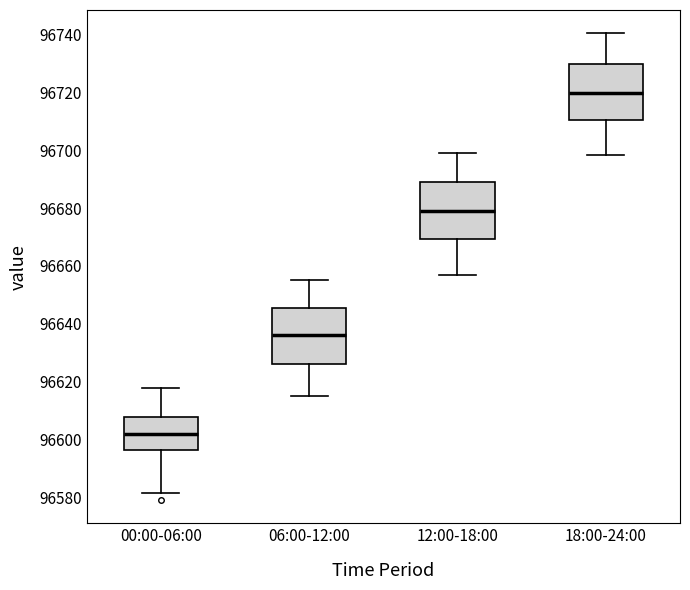

Which box has the lowest median line?

00:00-06:00